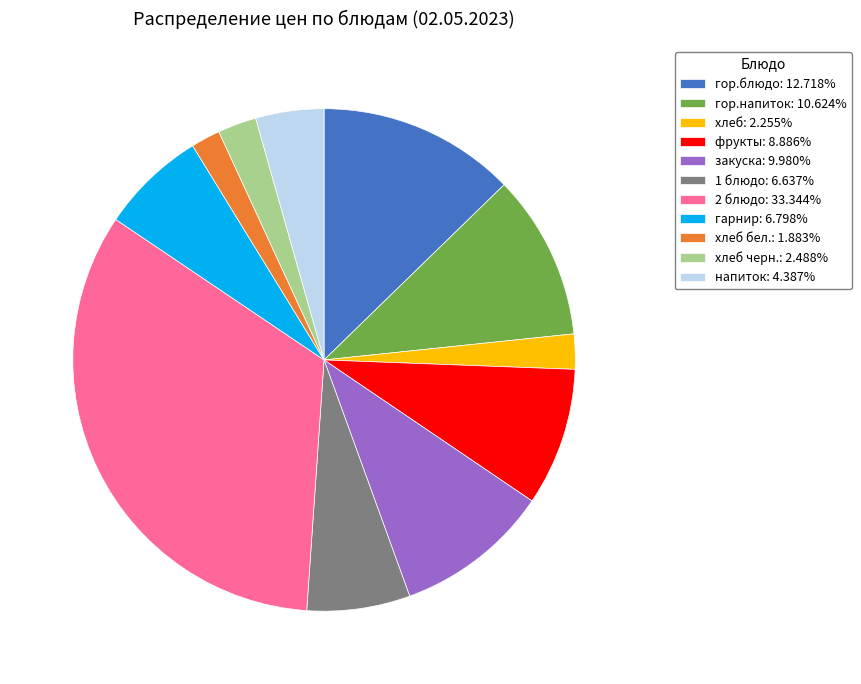

Is the sum of 2 блюдо: 33.344% and гарнир: 6.798% greater than half?

No